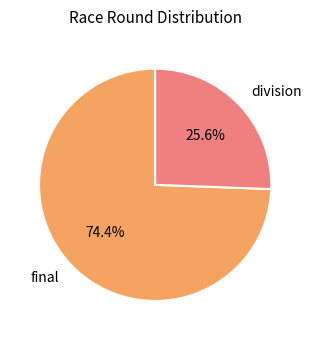

What is the smallest slice in the pie chart?

division